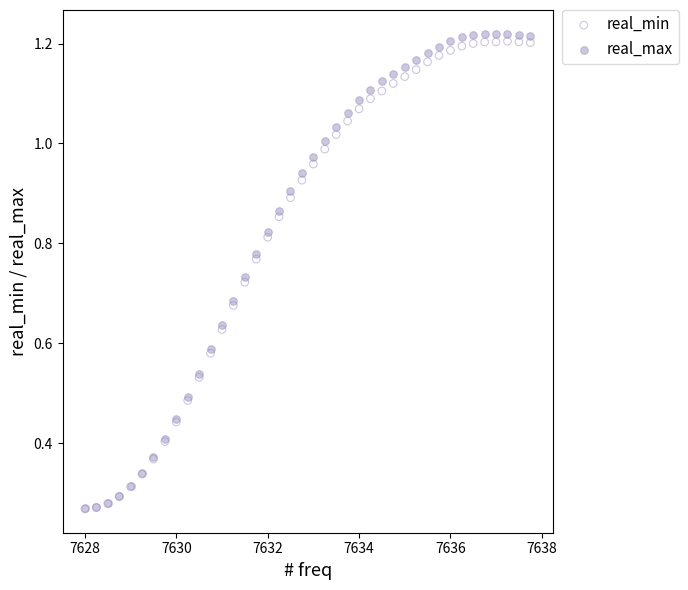

Which series reaches the maximum Y coordinate?

real_max